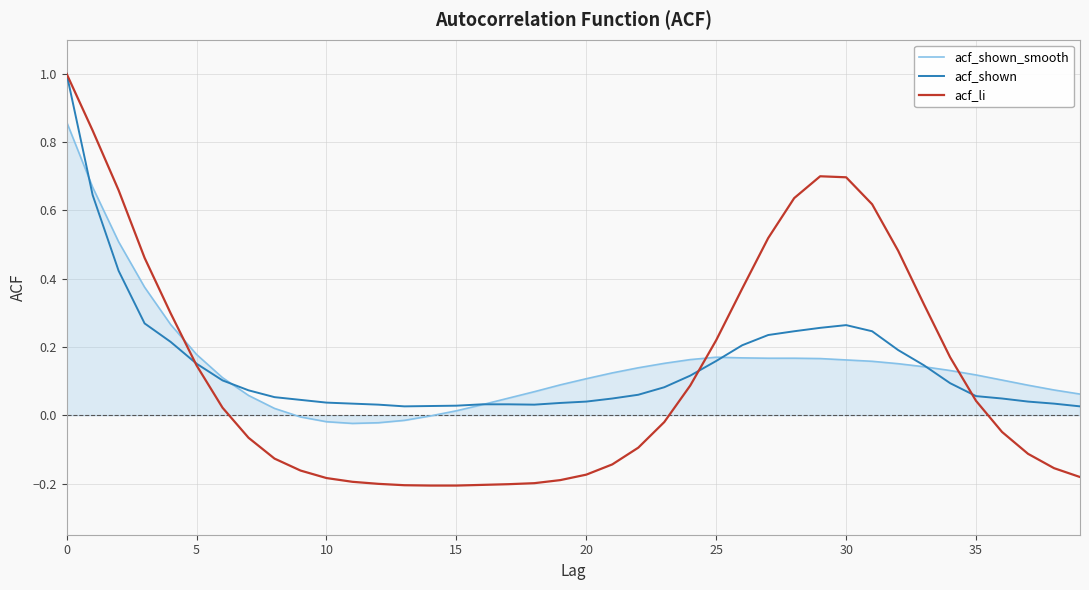

How many negative values does the acf_li series have?

21